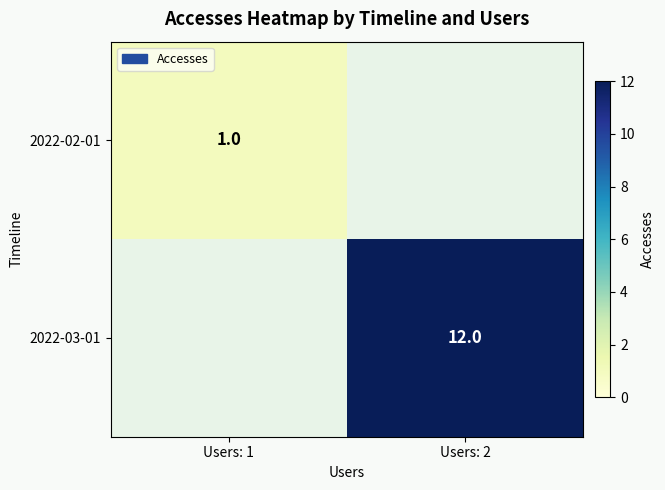

Is it true that 2022-02-01 equals 2 at Users: 1?

False